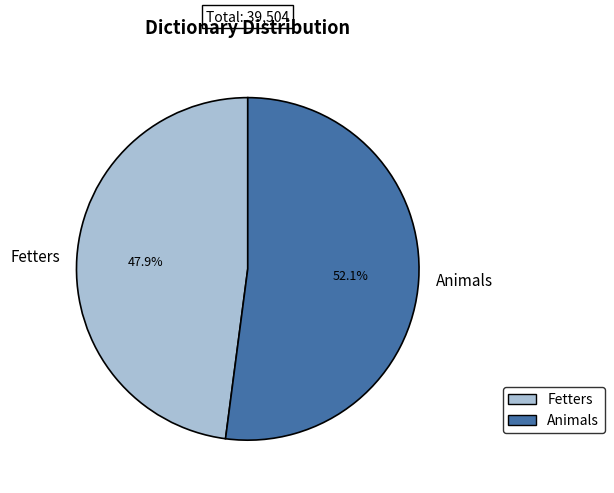

How many slices are in this pie chart?

2